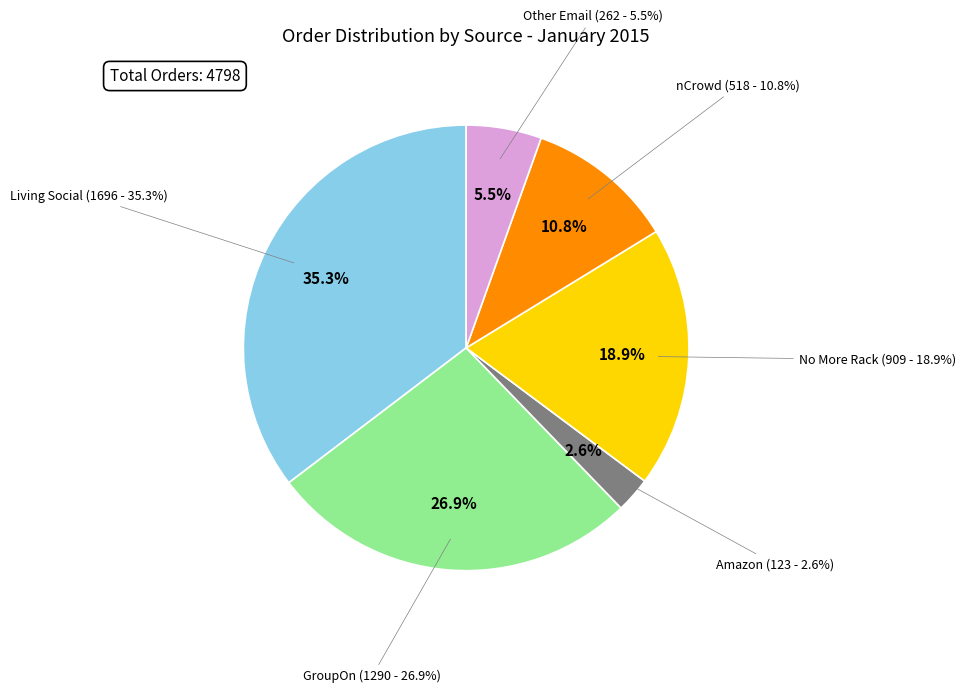

To the nearest percent, what is the difference between the largest and smallest slice percentages?

33%